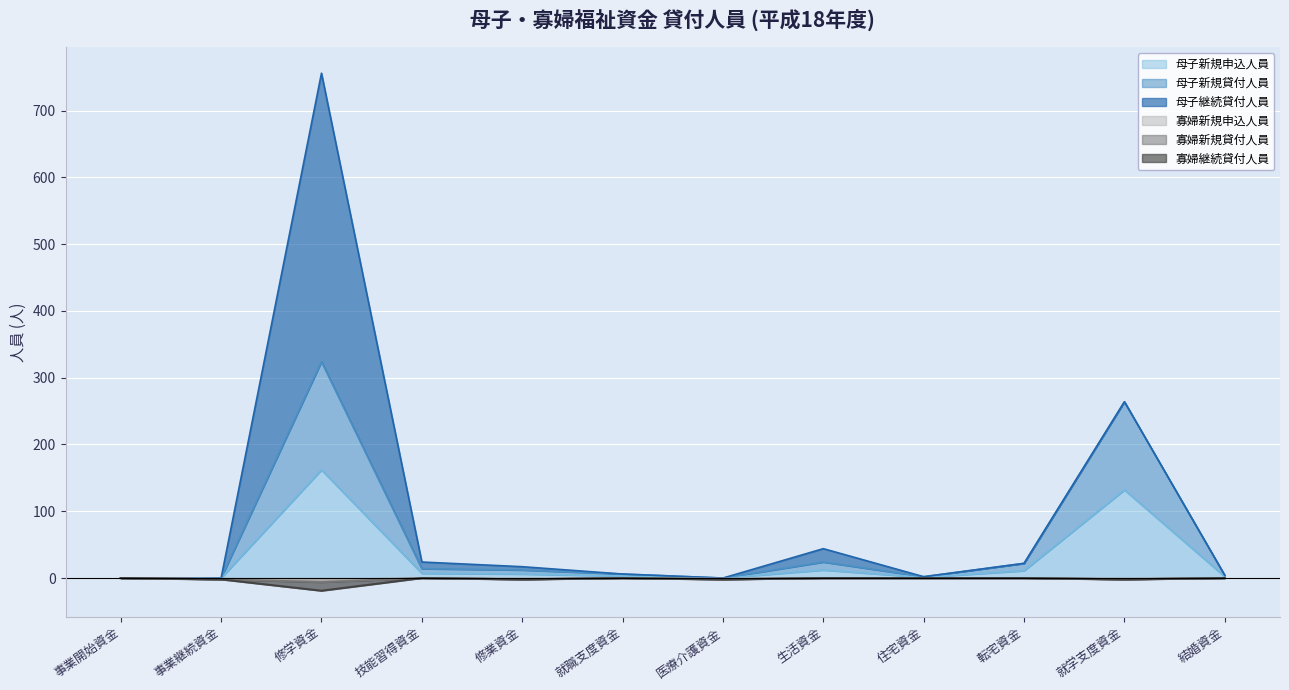

Which series changed the most between 事業開始資金 and 事業継続資金?

母子継続貸付人員